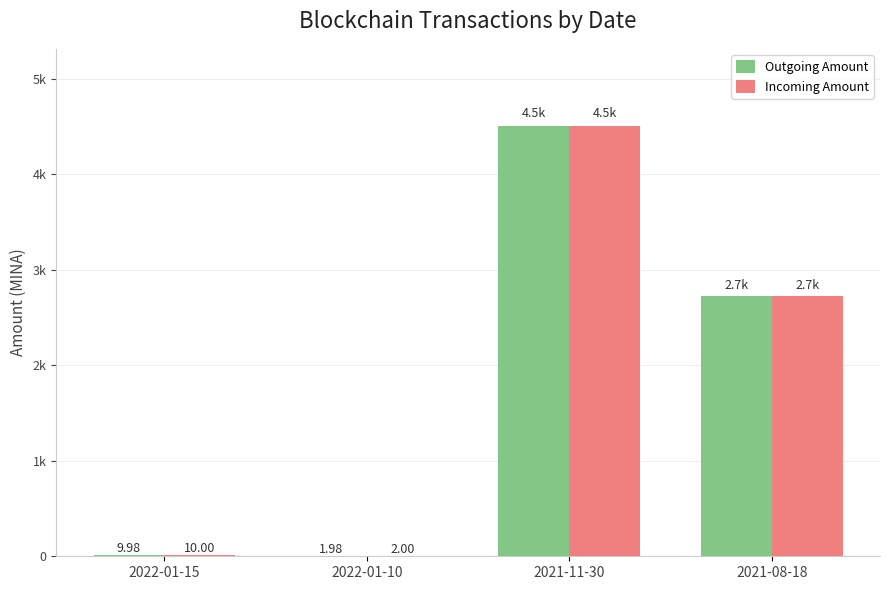

Is the value of Incoming Amount at 2021-08-18 greater than the value of Outgoing Amount at 2021-08-18?

Yes